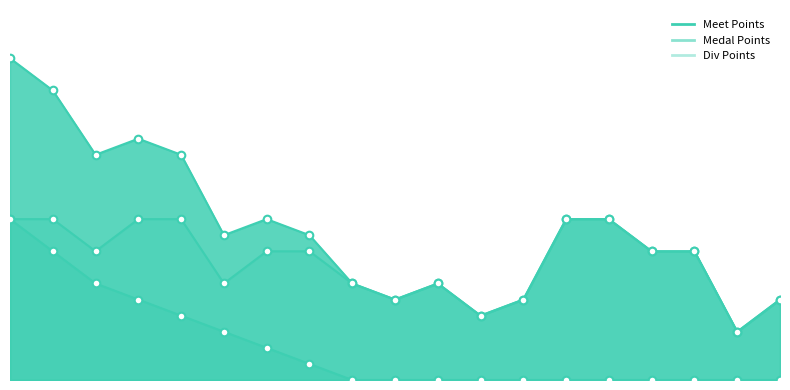

What is the total value across all series at 5?

28